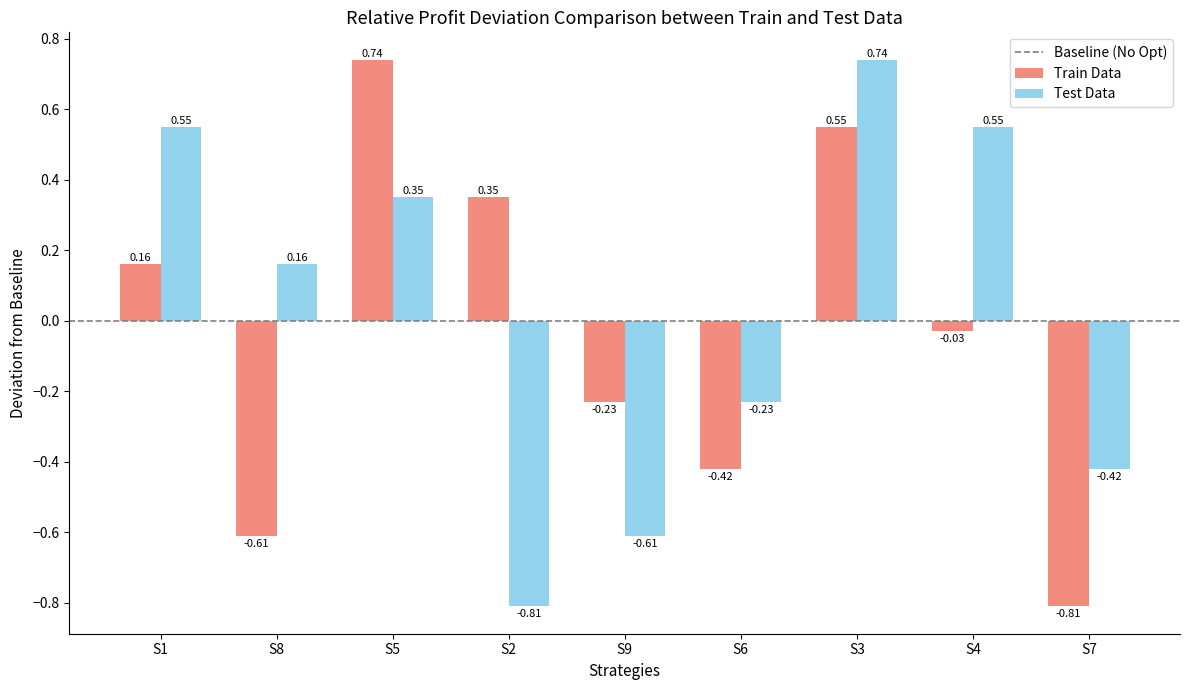

What is the sum of the Train Data values at S1 and S6?

-0.3